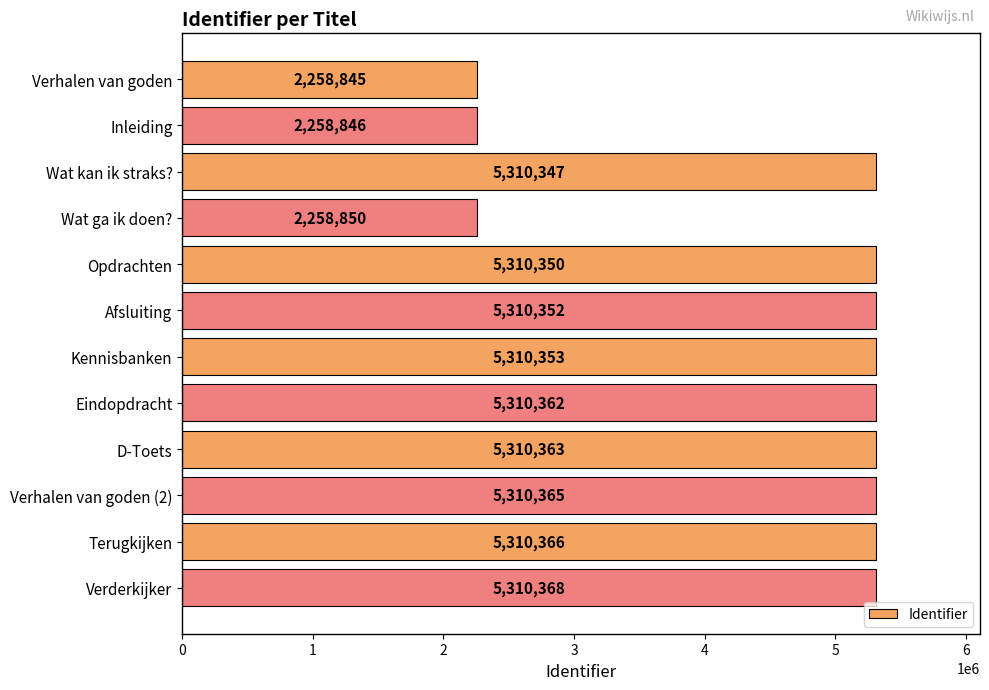

Rank the categories by value from lowest to highest.

Verhalen van goden, Inleiding, Wat ga ik doen?, Wat kan ik straks?, Opdrachten, Afsluiting, Kennisbanken, Eindopdracht, D-Toets, Verhalen van goden (2), Terugkijken, Verderkijker